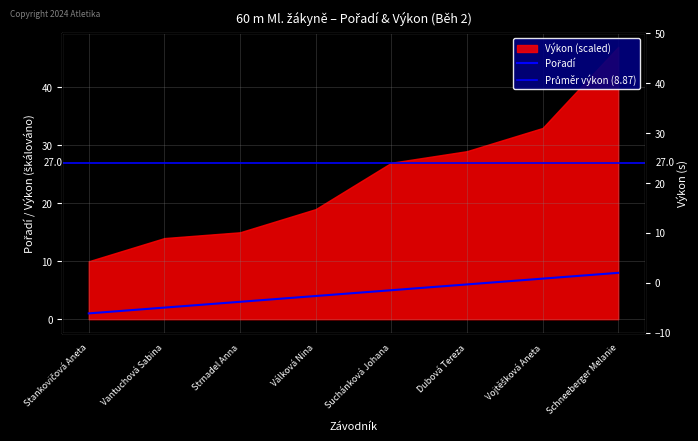

Which label corresponds to the smallest value in the chart?

Stankovičová Aneta